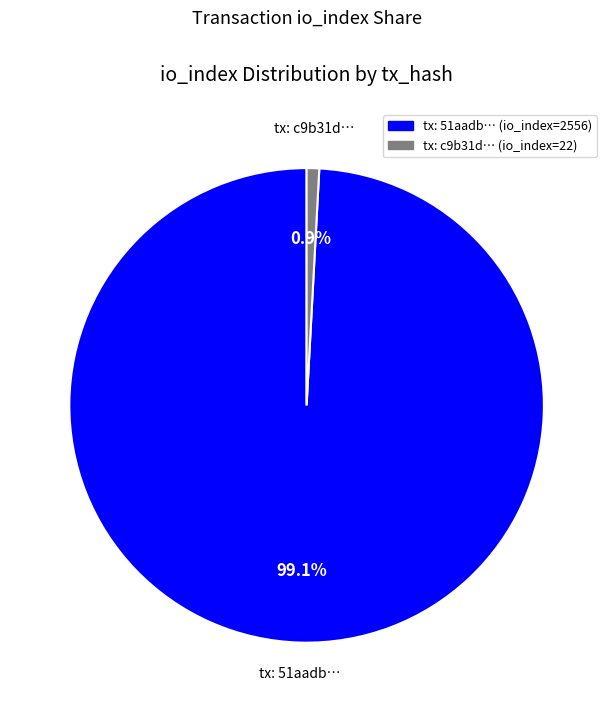

Does any single category account for the majority?

Yes